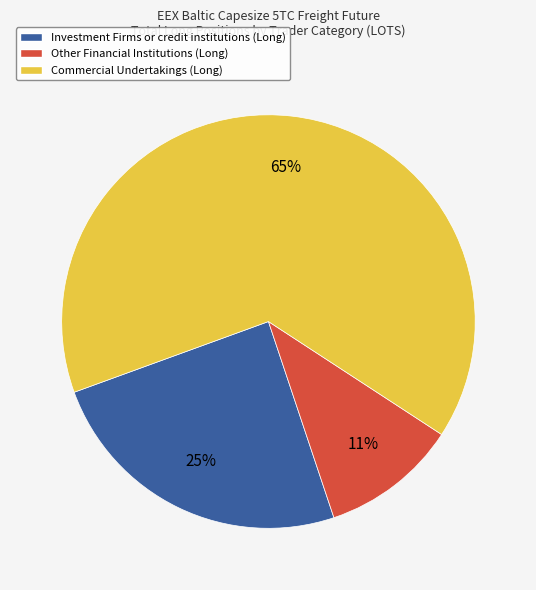

Is it true that Commercial Undertakings (Long) is 65% of the pie?

True